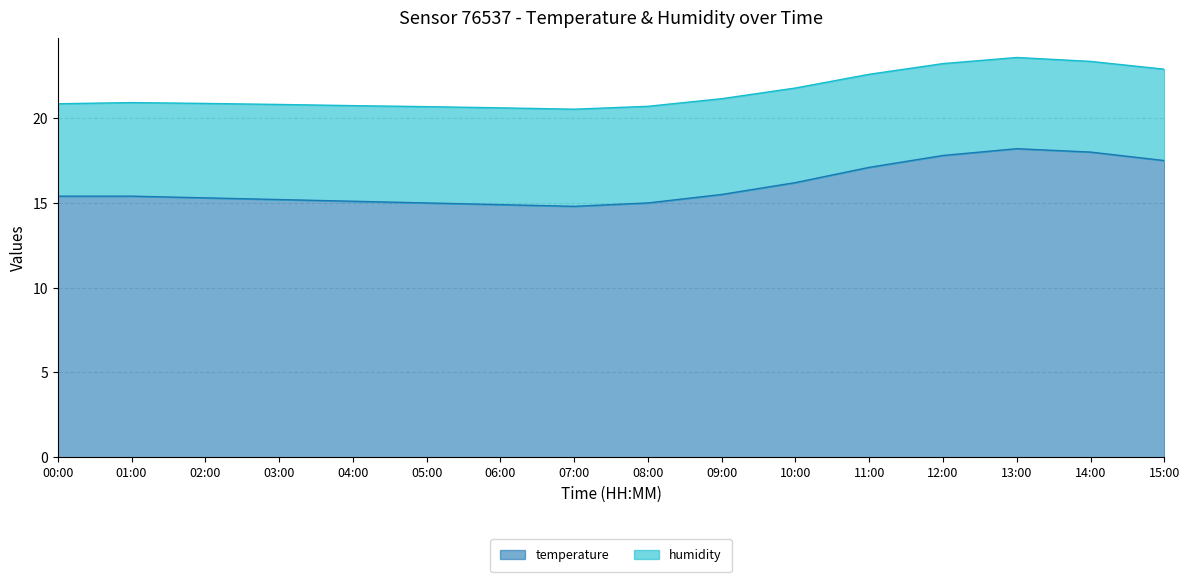

What is the label of the 8th point from the right?

08:00